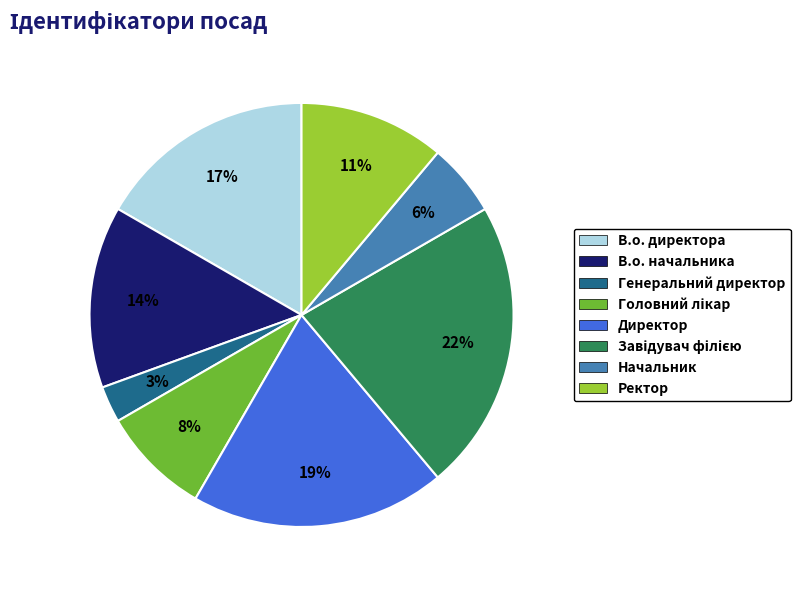

Which category has the smallest portion of the pie?

Генеральний директор